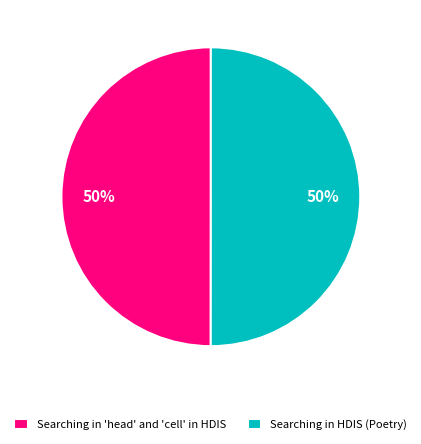

What is the ratio of the value at Searching in 'head' and 'cell' in HDIS to the value at Searching in HDIS (Poetry)?

1.0